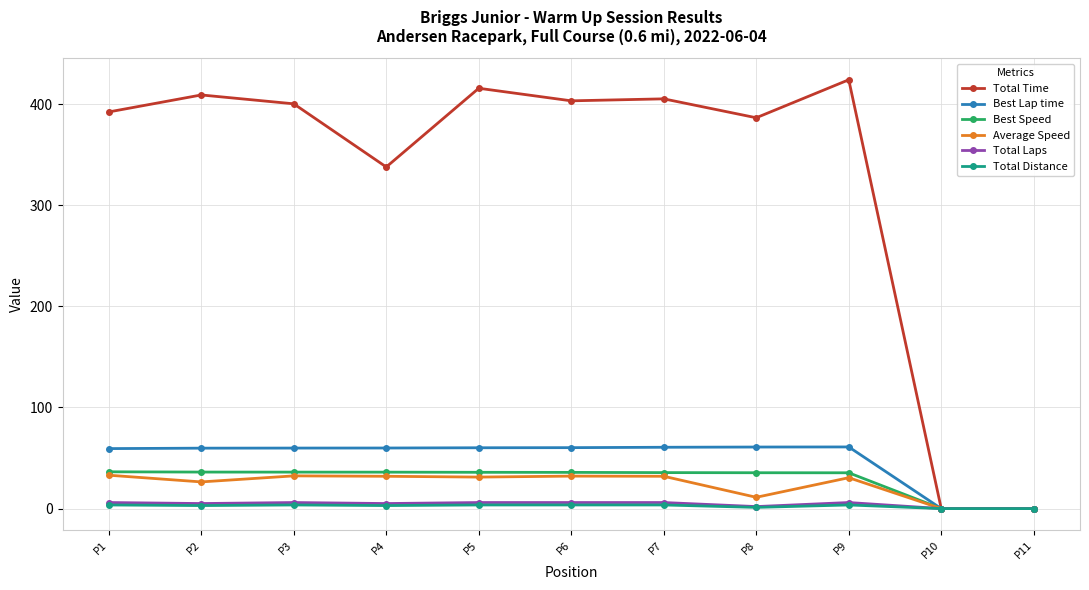

True or false: Best Lap time has more than 0 interior local peaks.

True